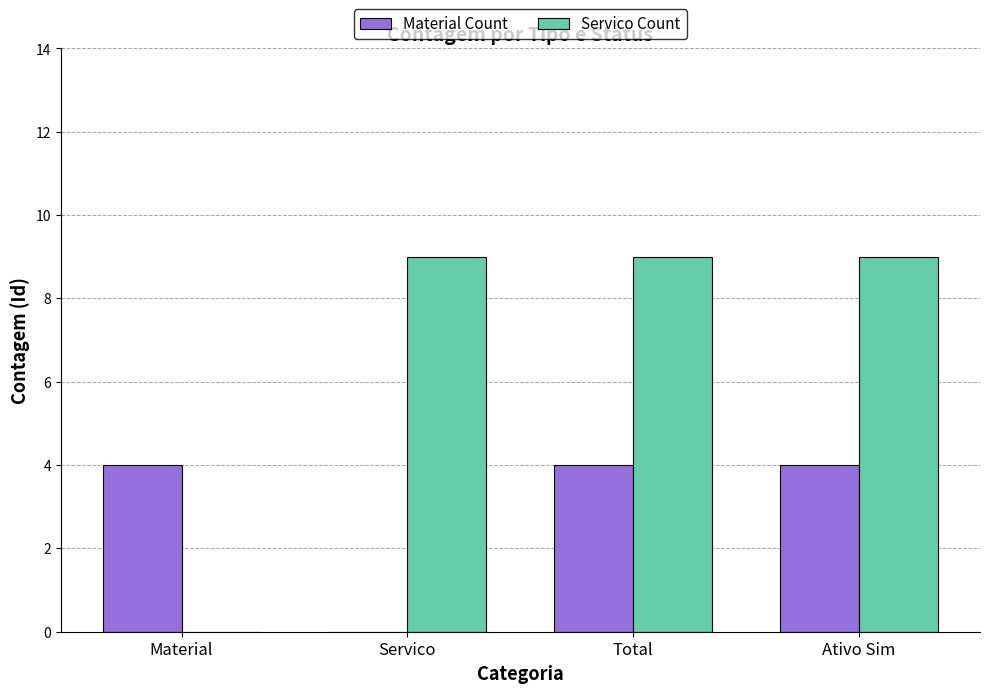

Which series has the largest total across all categories?

Servico Count